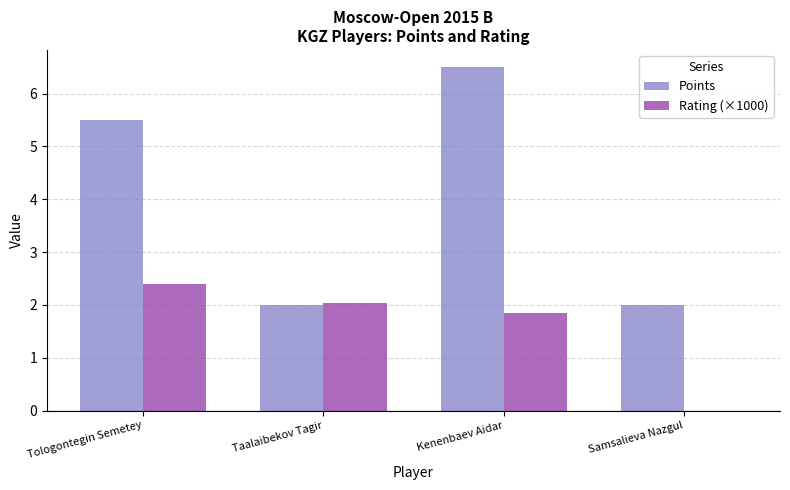

Which series changed the most between Taalaibekov Tagir and Samsalieva Nazgul?

Rating (×1000)